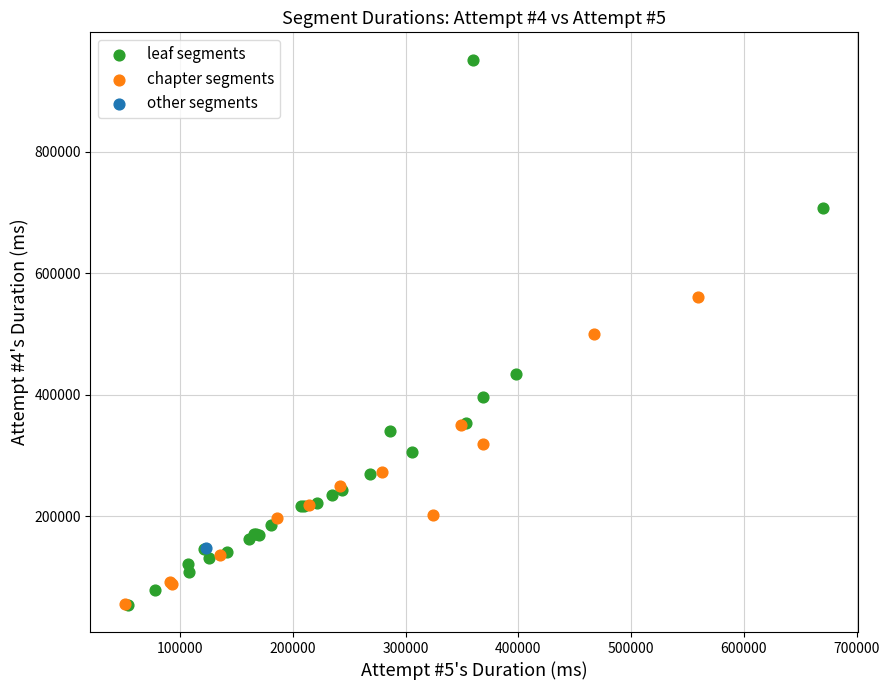

Which series contains the highest Y value?

leaf segments